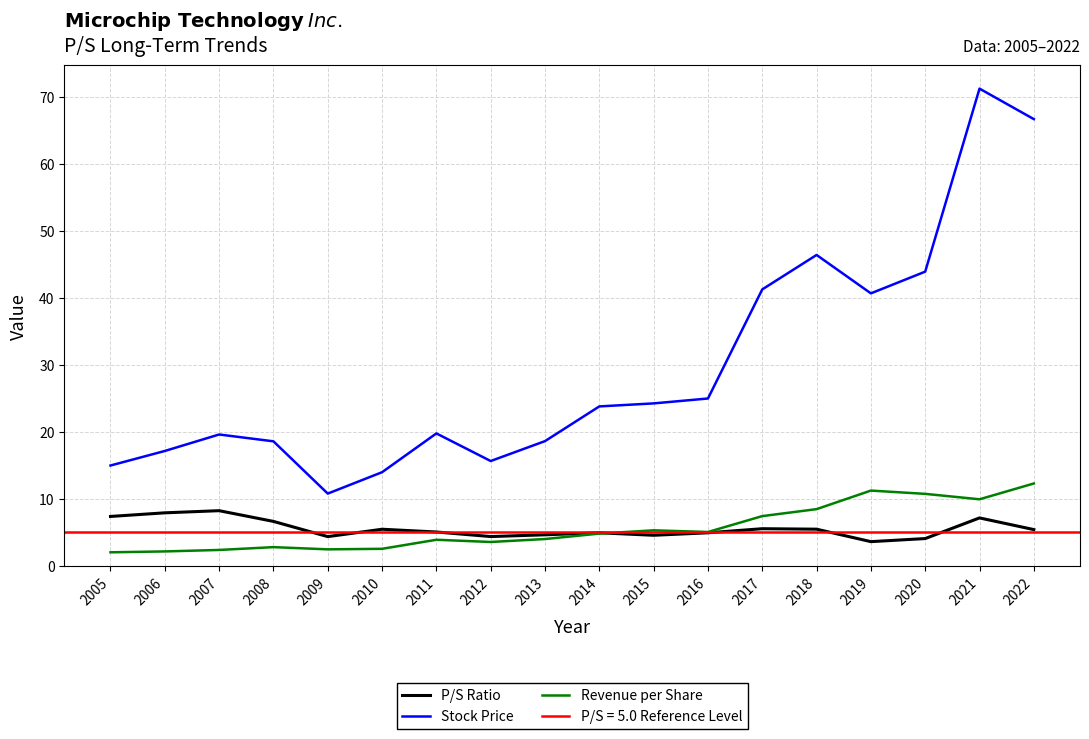

Is it true that Revenue per Share equals 2.5 at 2009?

True